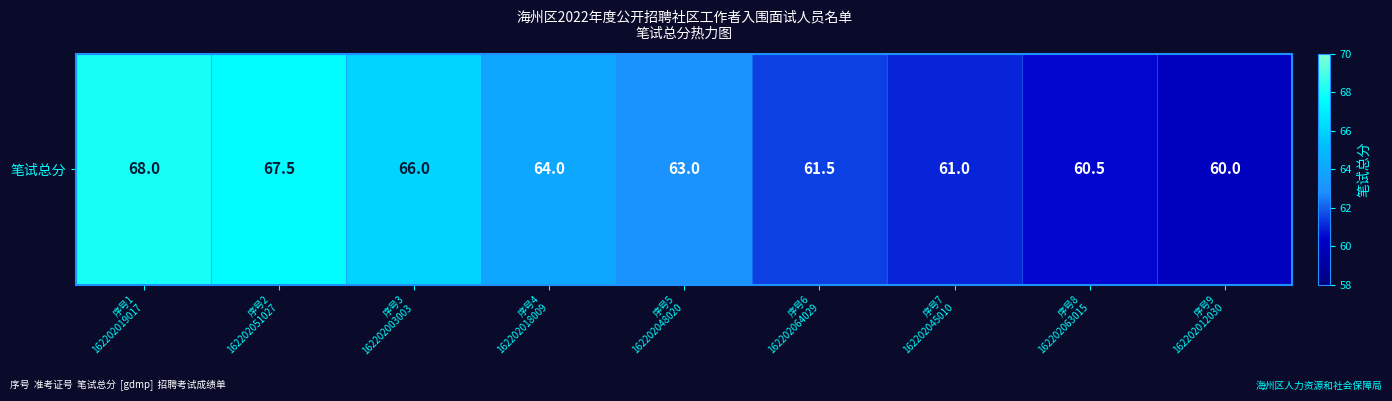

What is the change in value from 序号1
162202019017 to 序号5
162202048020?

-5.0